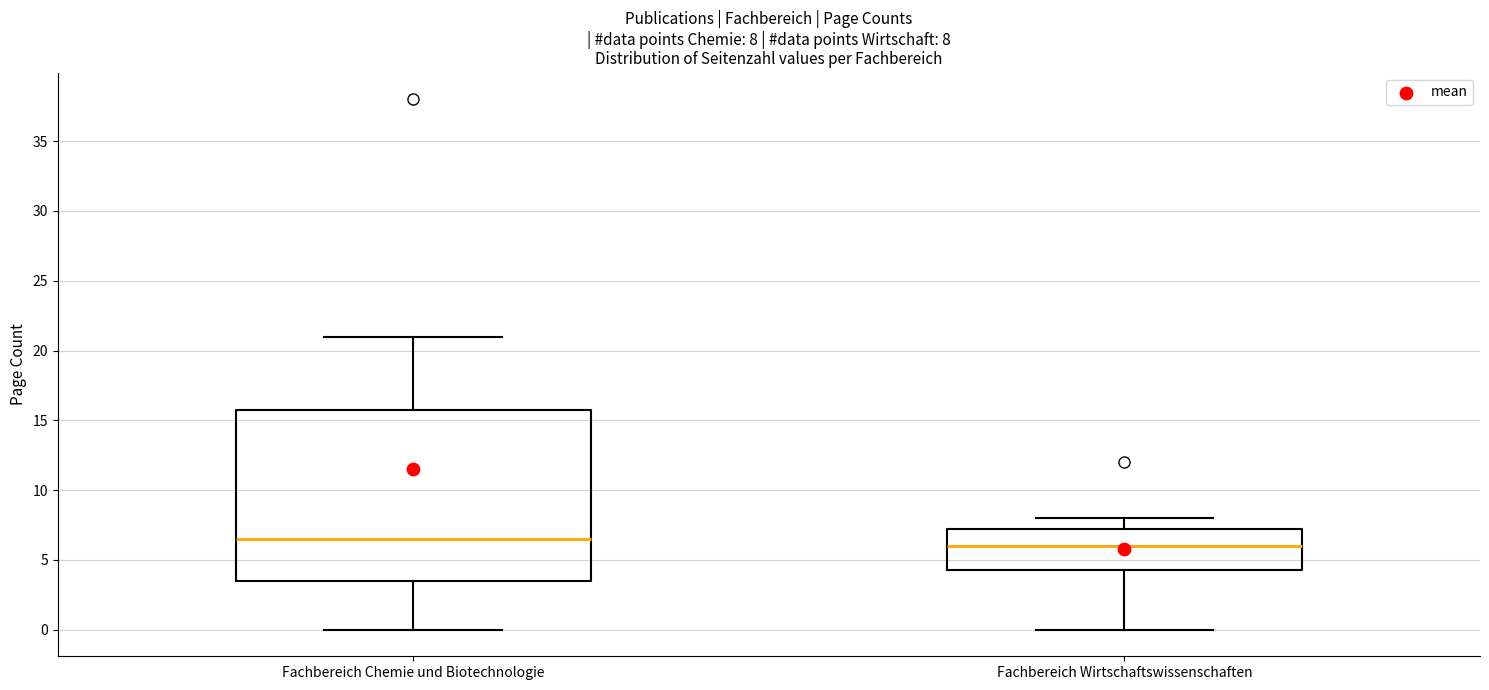

Comparing the boxes themselves (not the whiskers), which one is the tallest?

Fachbereich Chemie und Biotechnologie